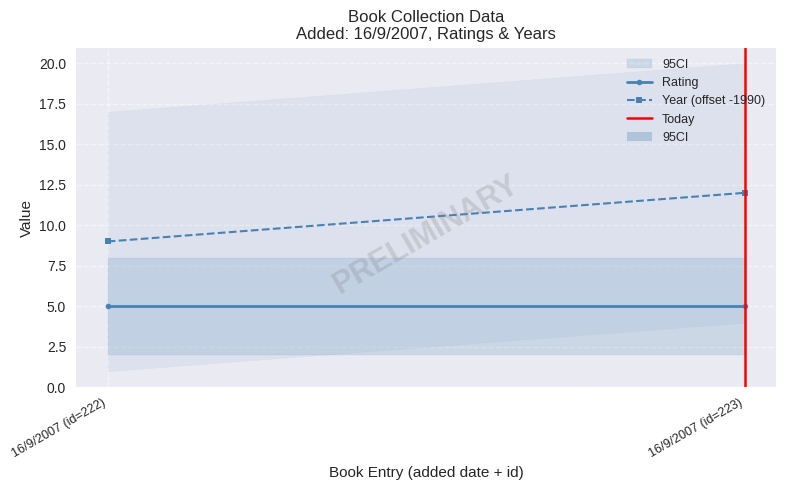

Reading left to right, extract all data points from this chart.

Rating: 5	5
Year (offset -1990): 9	12
Today: 0	1